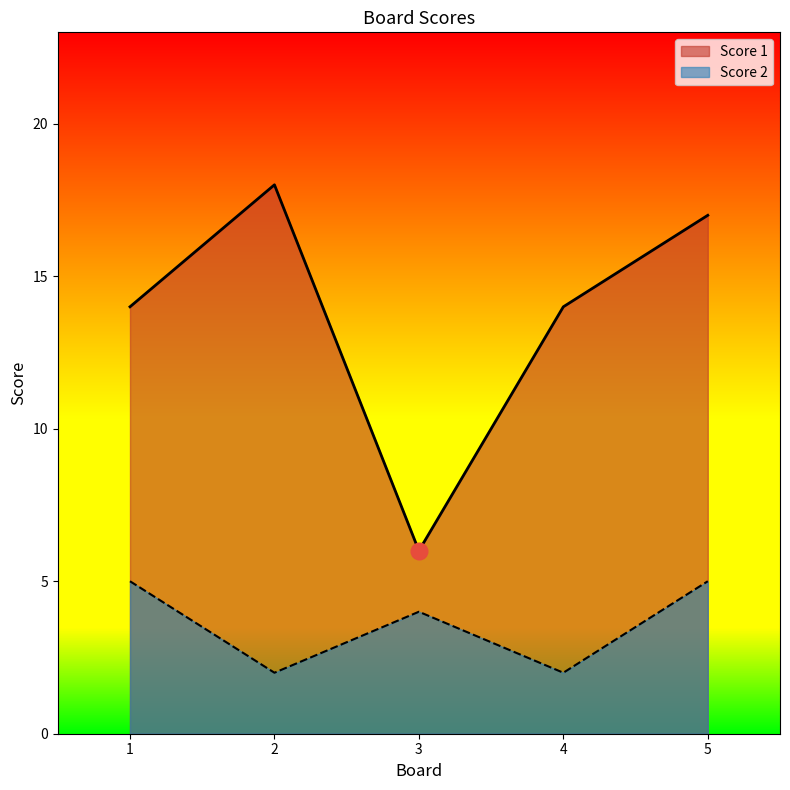

List the series in order of their peak value, highest first.

Score 1, Score 2